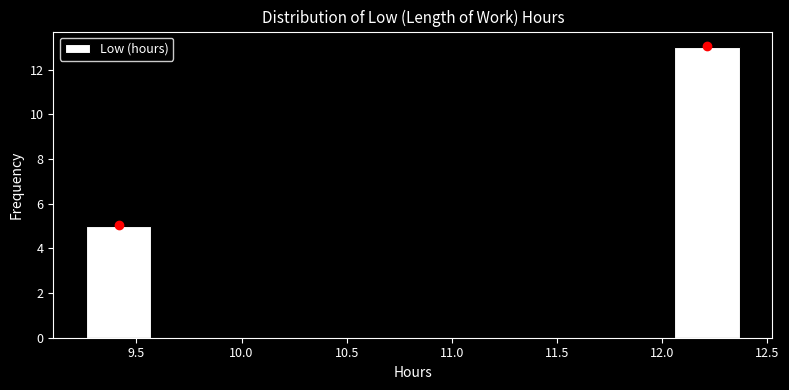

Reading left to right, transcribe this chart: for each bar, give the range it covers on the x-axis and its height. Neither the bar edges nor the heights are printed on the chart, so give them approximately, as read against the axes.

9.25 to 9.55: 5
9.55 to 9.90: 0
9.90 to 10.20: 0
10.20 to 10.50: 0
10.50 to 10.80: 0
10.80 to 11.15: 0
11.15 to 11.45: 0
11.45 to 11.75: 0
11.75 to 12.05: 0
12.05 to 12.35: 13